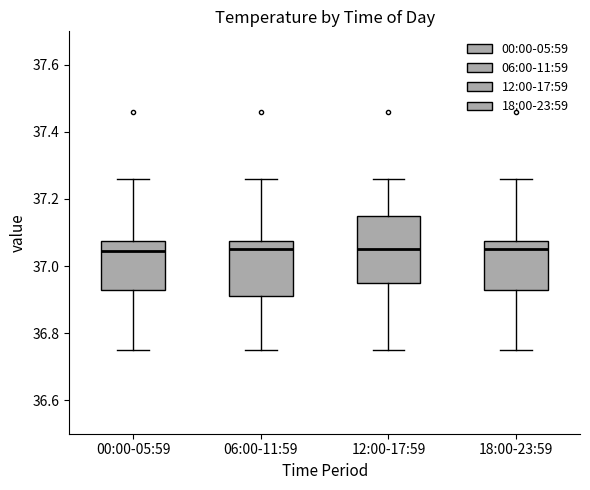

Comparing the boxes themselves (not the whiskers), which one is the tallest?

12:00-17:59